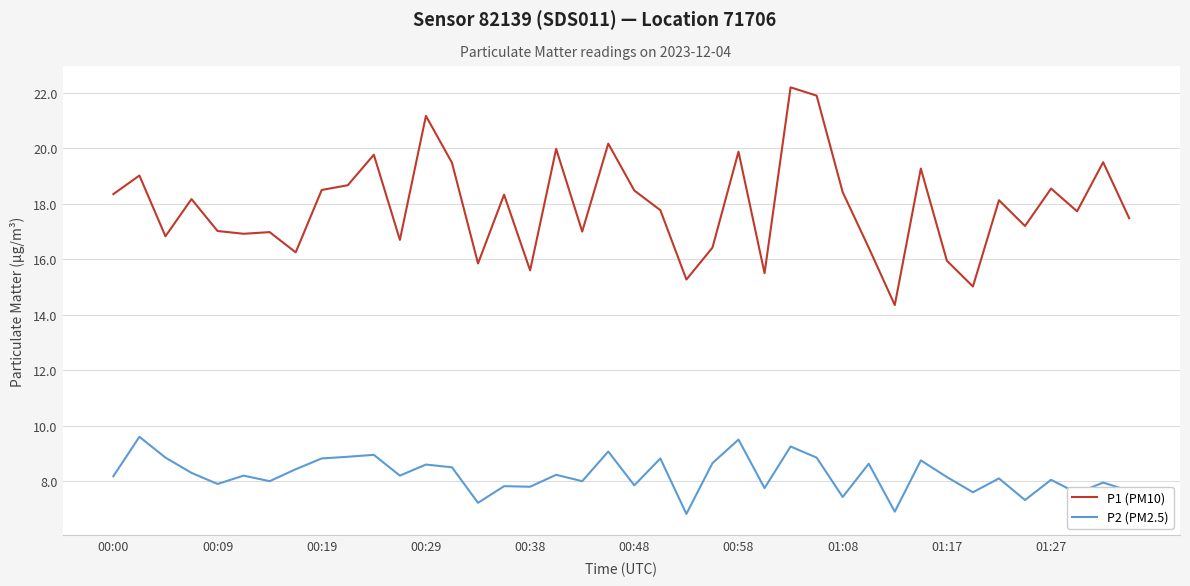

What is the difference between the maximum and minimum values in the P2 (PM2.5) series?

2.8